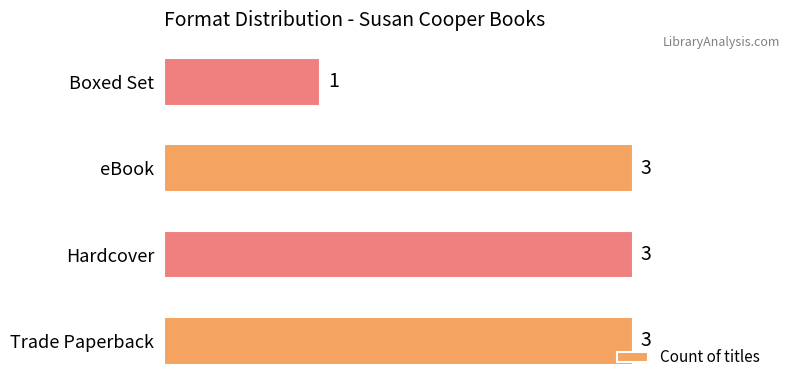

Is it true that the value at eBook is 3?

True